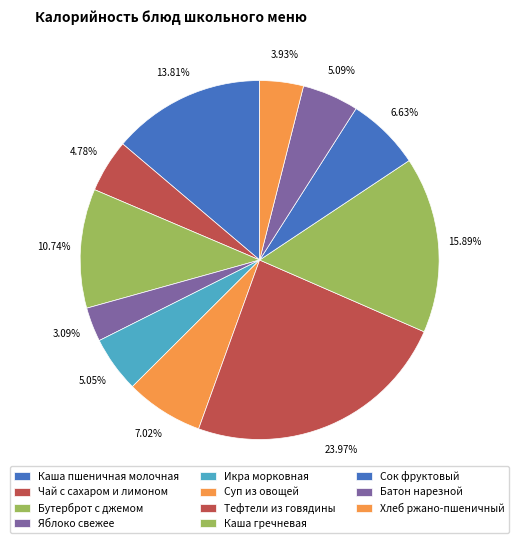

How many segments does this pie chart have?

11